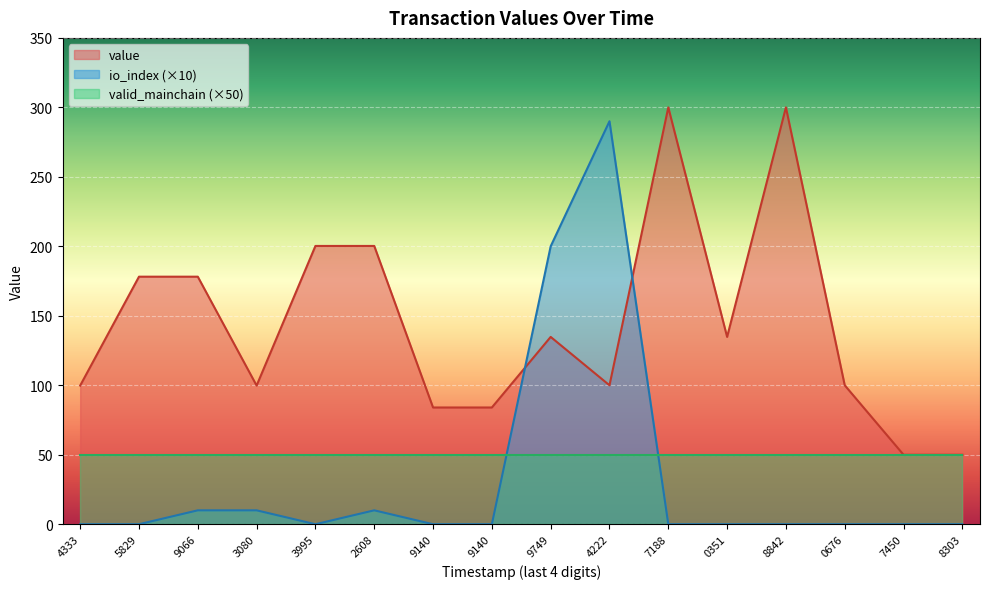

What is the average value of the io_index series?

32.5